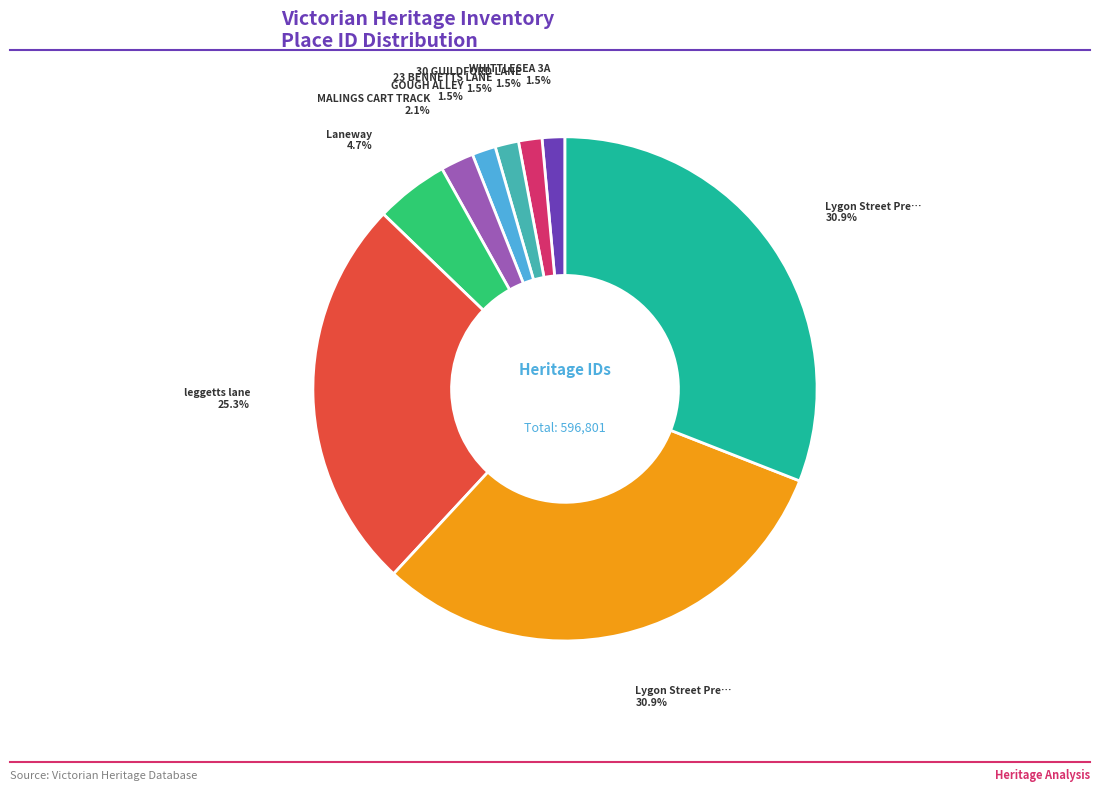

Count the number of slices in the pie.

9